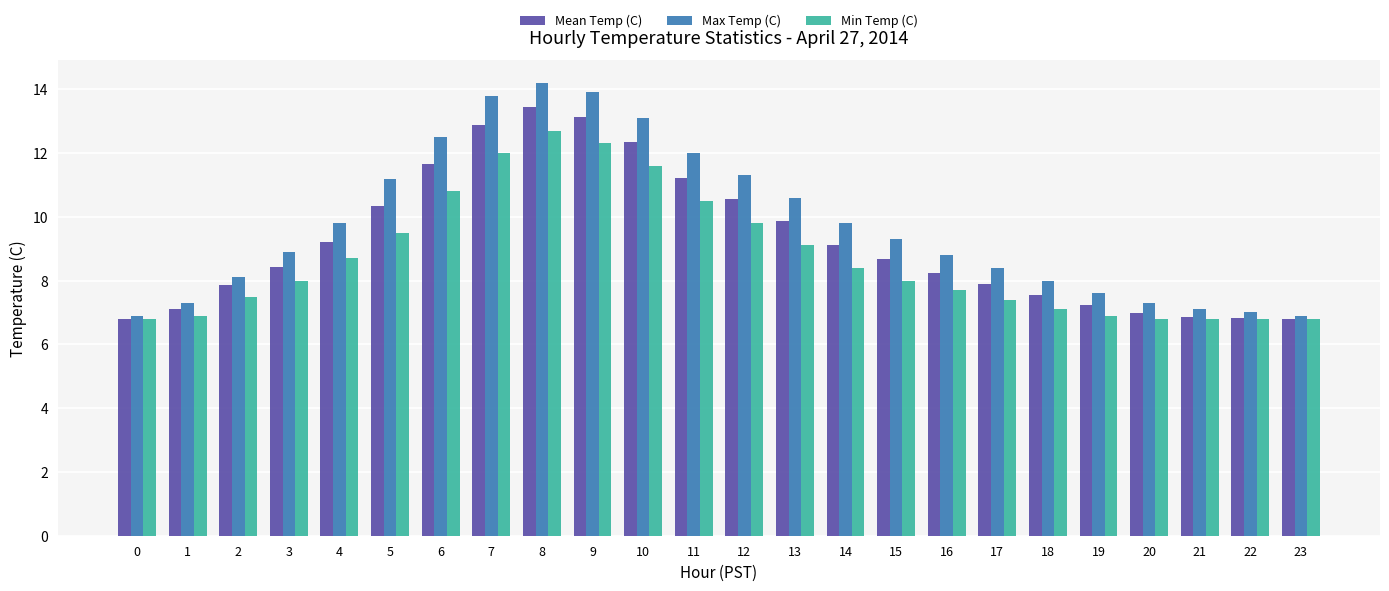

What is the approximate value of Max Temp (C) at 16?

8.8